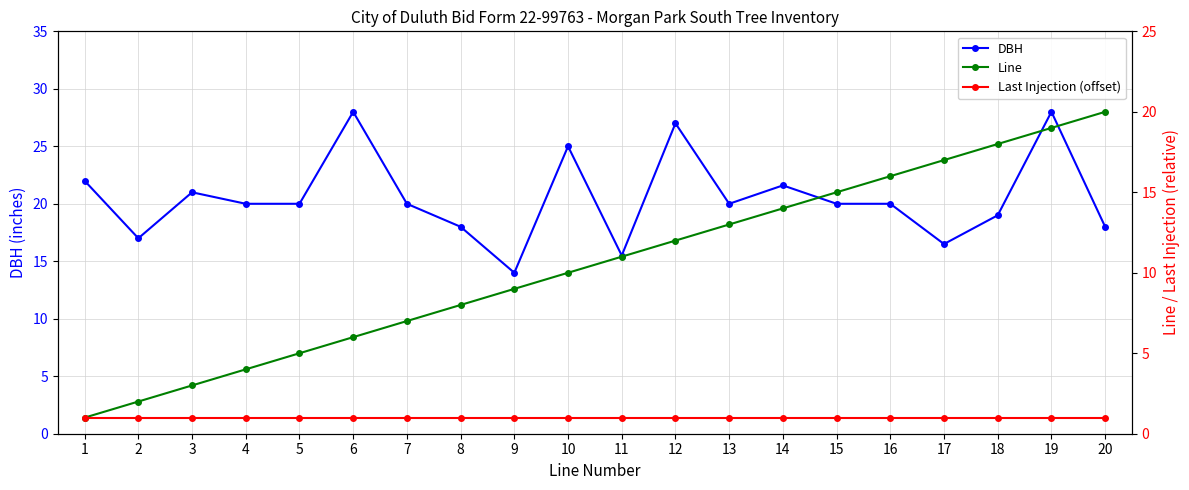

List the series in order of their peak value, highest first.

DBH, Line, Last Injection (offset)